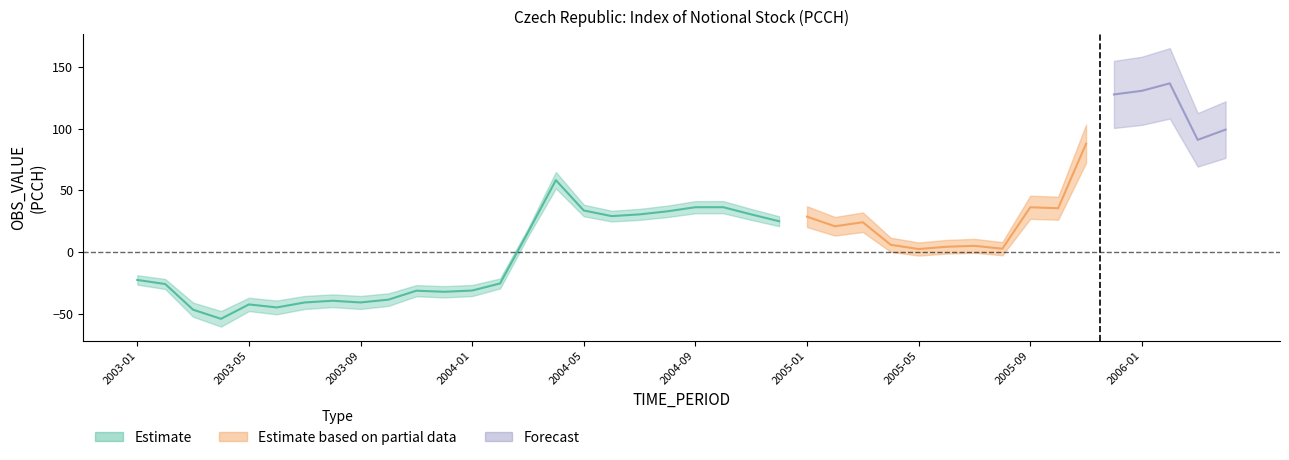

How many categories are shown in the chart?

40